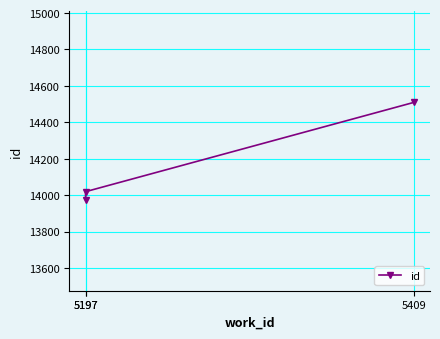

What is the minimum value shown in the chart?

13975